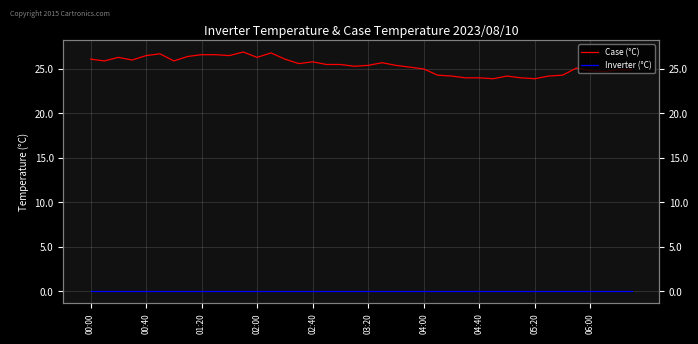

The Case (°C) series shows 5.7 at 03:20. True or false?

False